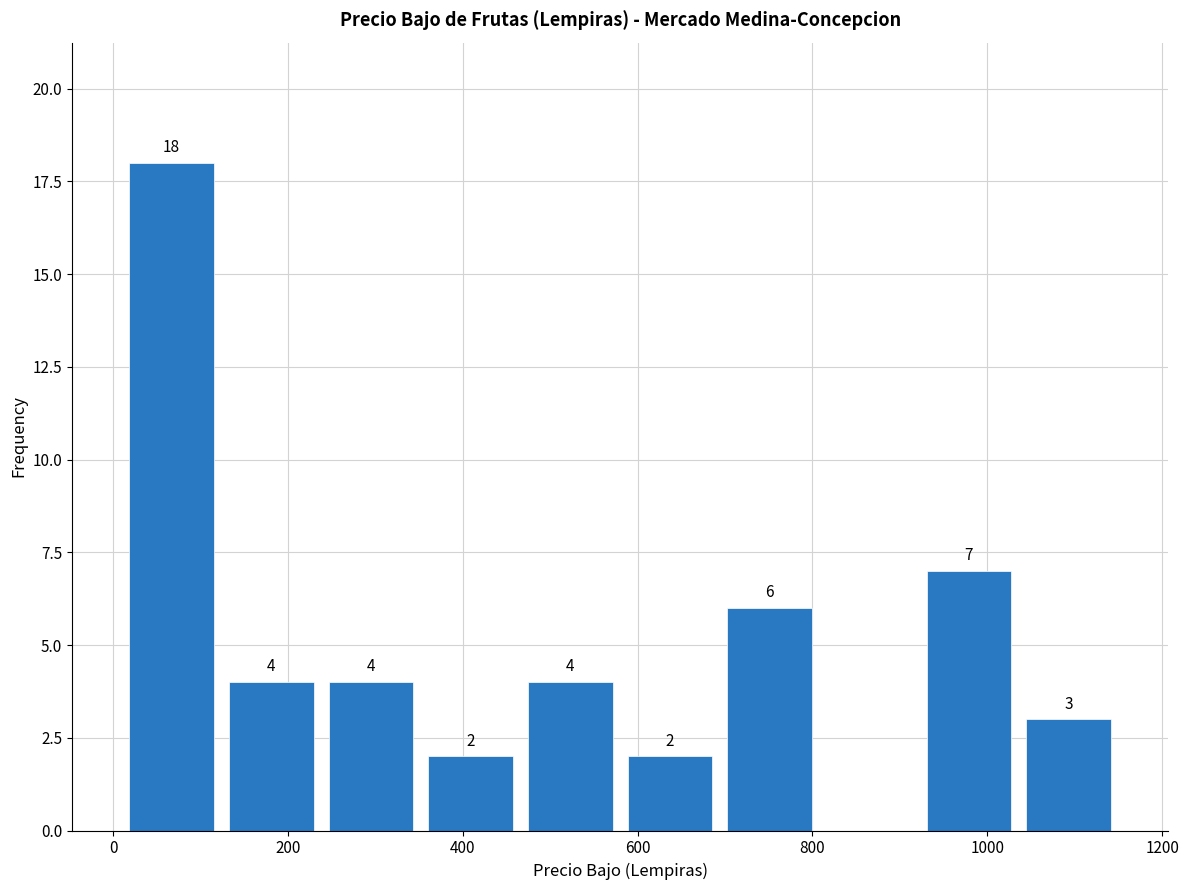

Over which range of the x-axis is the bar tallest?

10 to 124